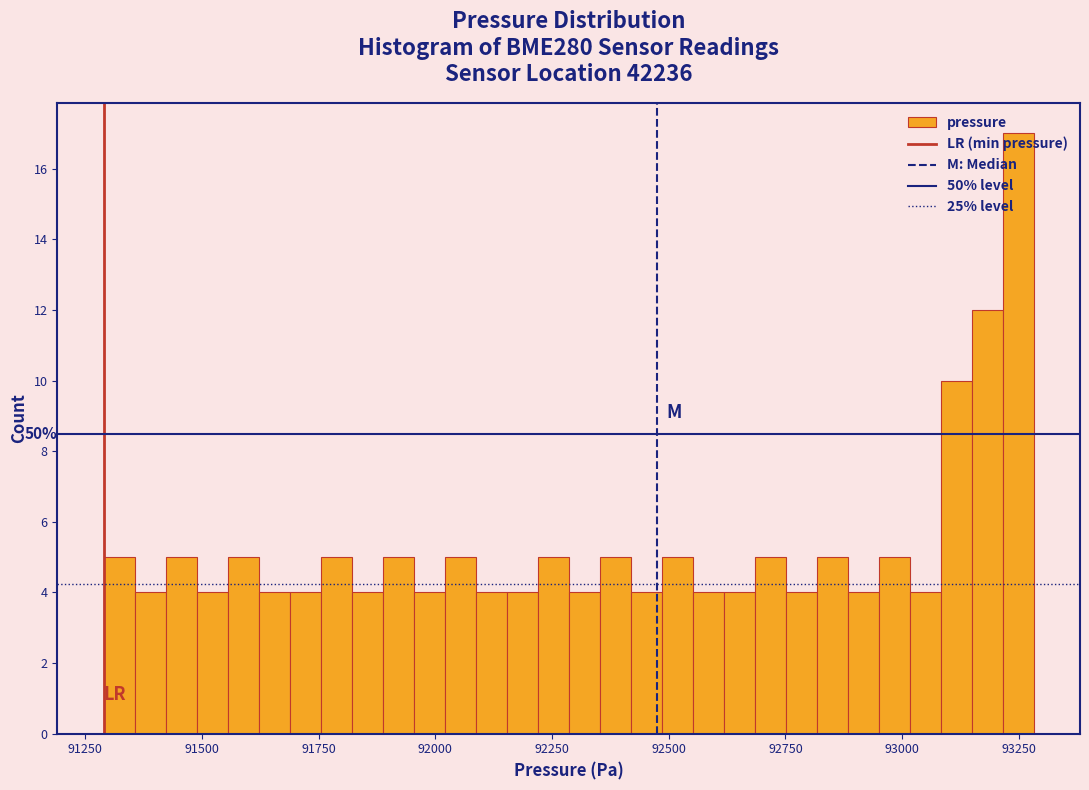

Read against the x-axis, roughly where is the centre of the tallest bar?

93250